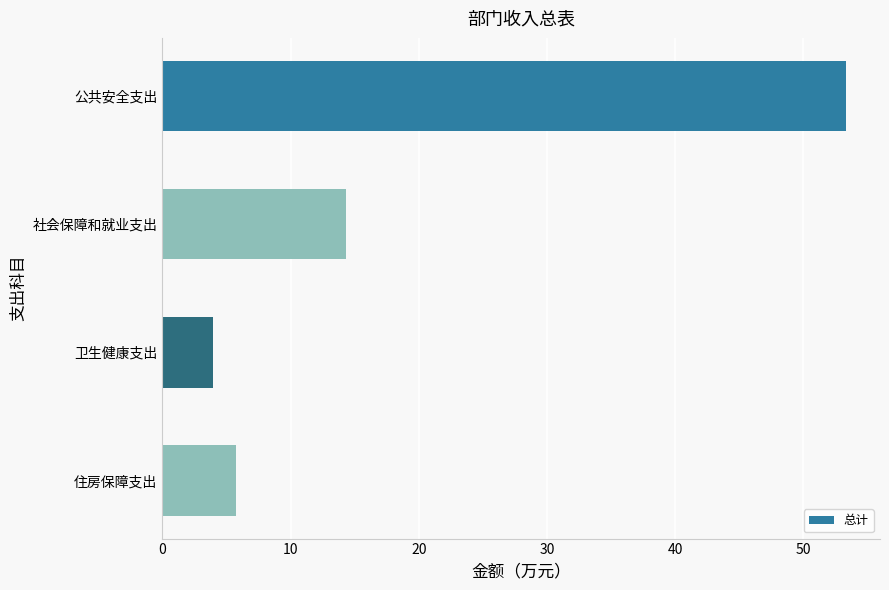

The value at 住房保障支出 is 1.4. True or false?

False